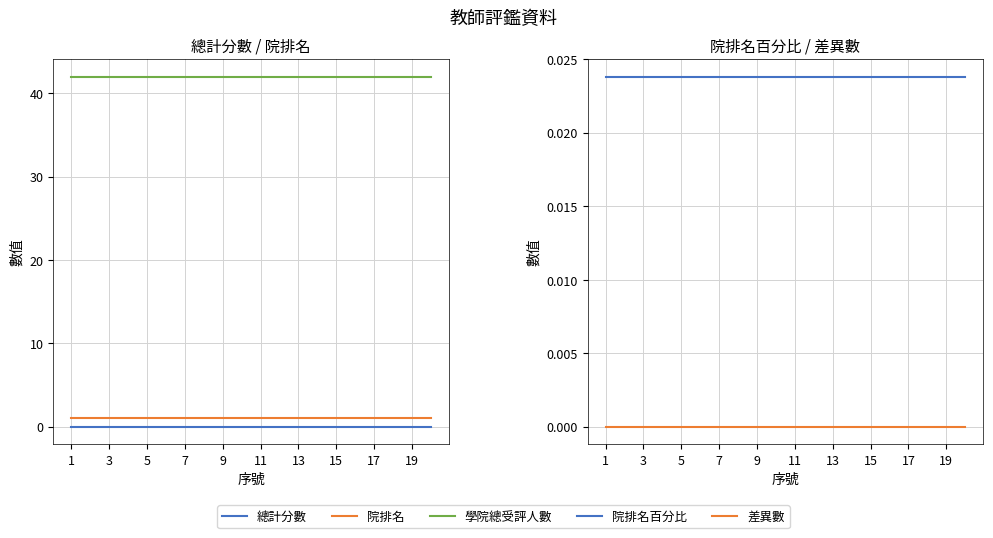

What are all the series names shown in the legend?

總計分數, 院排名, 學院總受評人數, 院排名百分比, 差異數